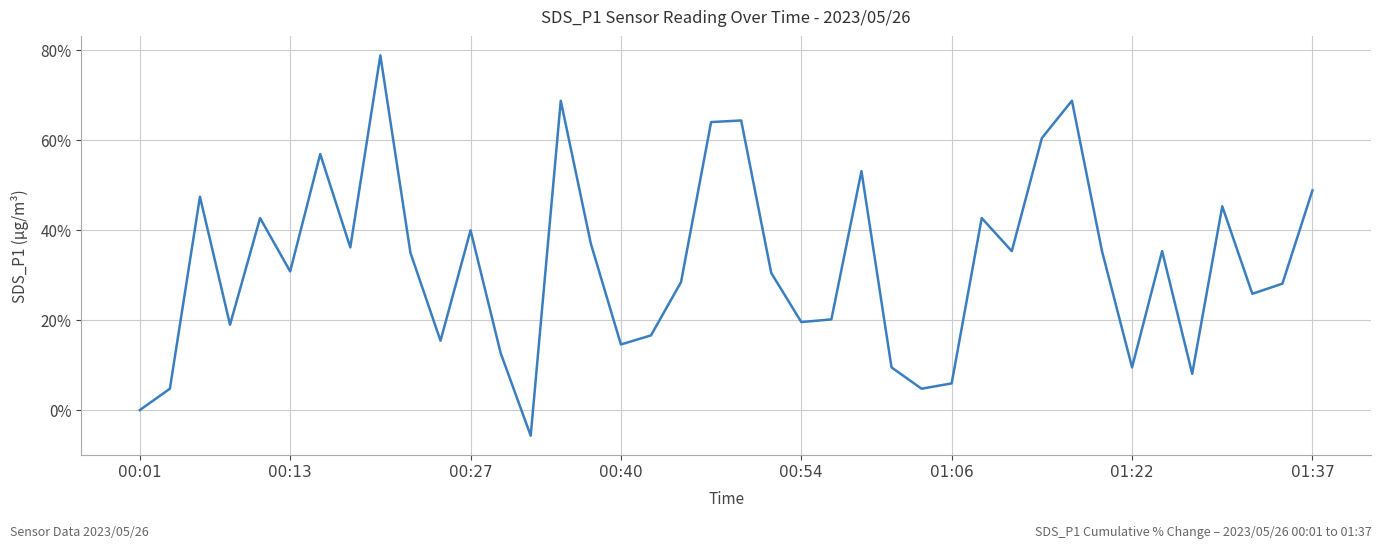

What is the maximum value shown in the chart?

78.7